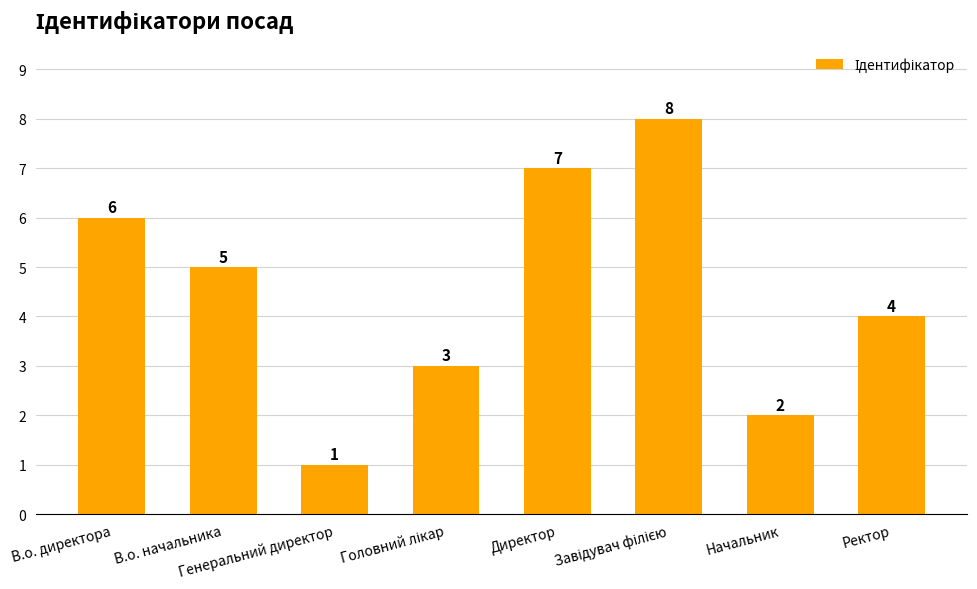

Count the values in the range 3 to 7.

5